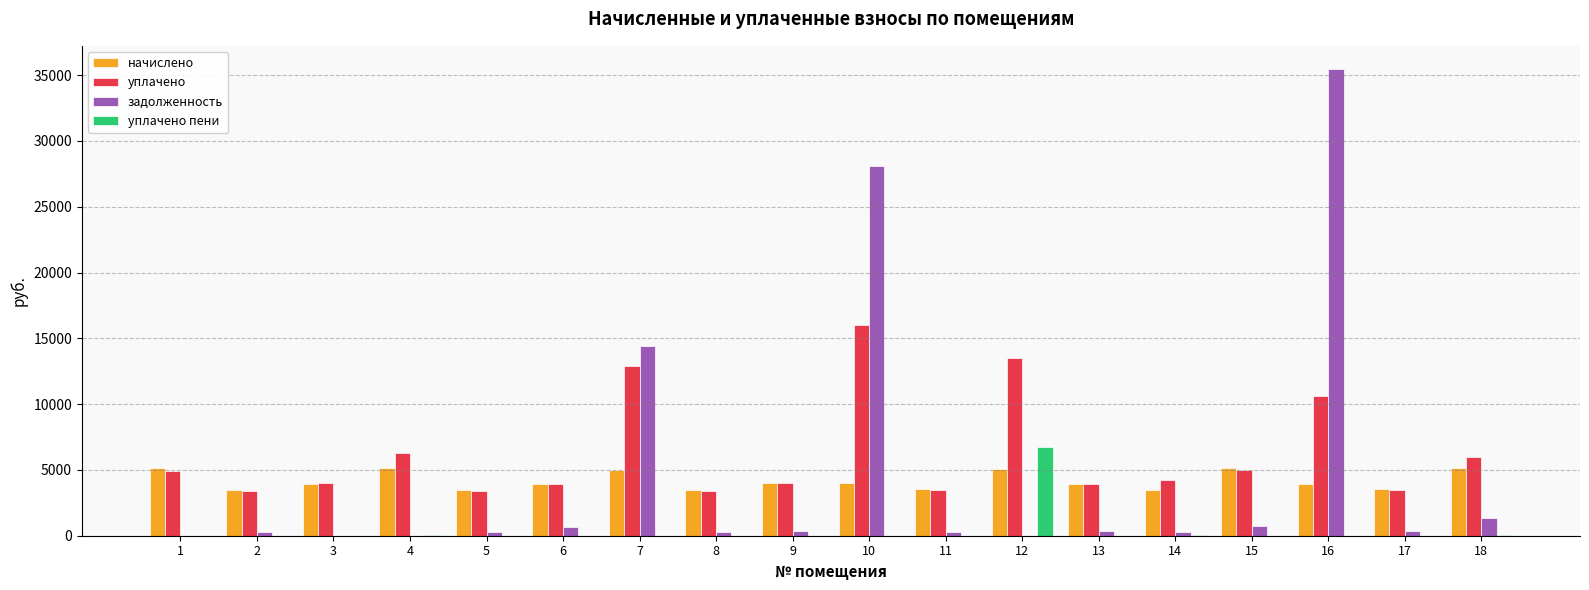

Which series has the widest spread of values?

задолженность